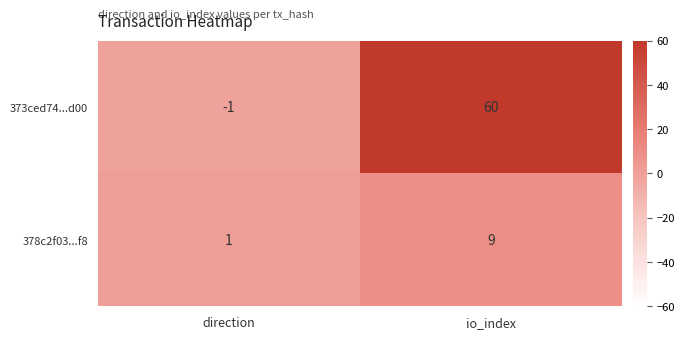

Rank the series by their average value, from lowest to highest.

378c2f03...f8, 373ced74...d00